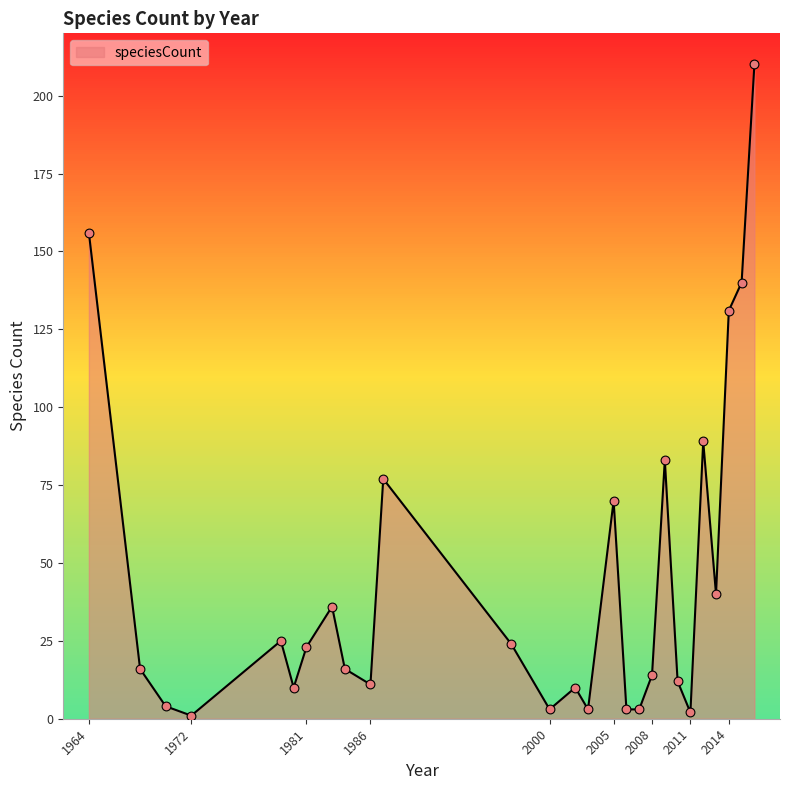

What is the greatest value displayed?

210